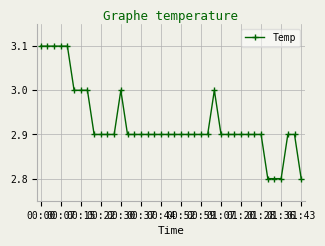

What is the minimum value shown in the chart?

2.8